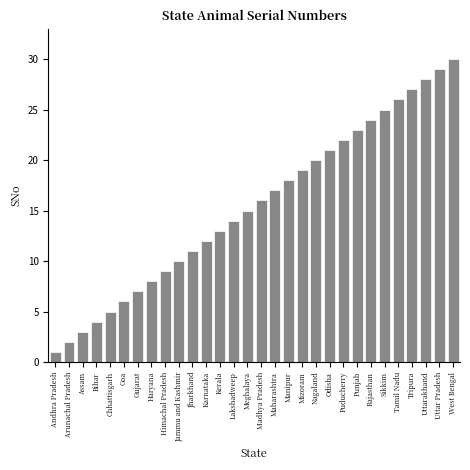

Rank the categories by value from lowest to highest.

Andhra Pradesh, Arunachal Pradesh, Assam, Bihar, Chhattisgarh, Goa, Gujarat, Haryana, Himachal Pradesh, Jammu and Kashmir, Jharkhand, Karnataka, Kerala, Lakshadweep, Meghalaya, Madhya Pradesh, Maharashtra, Manipur, Mizoram, Nagaland, Odisha, Puducherry, Punjab, Rajasthan, Sikkim, Tamil Nadu, Tripura, Uttarakhand, Uttar Pradesh, West Bengal